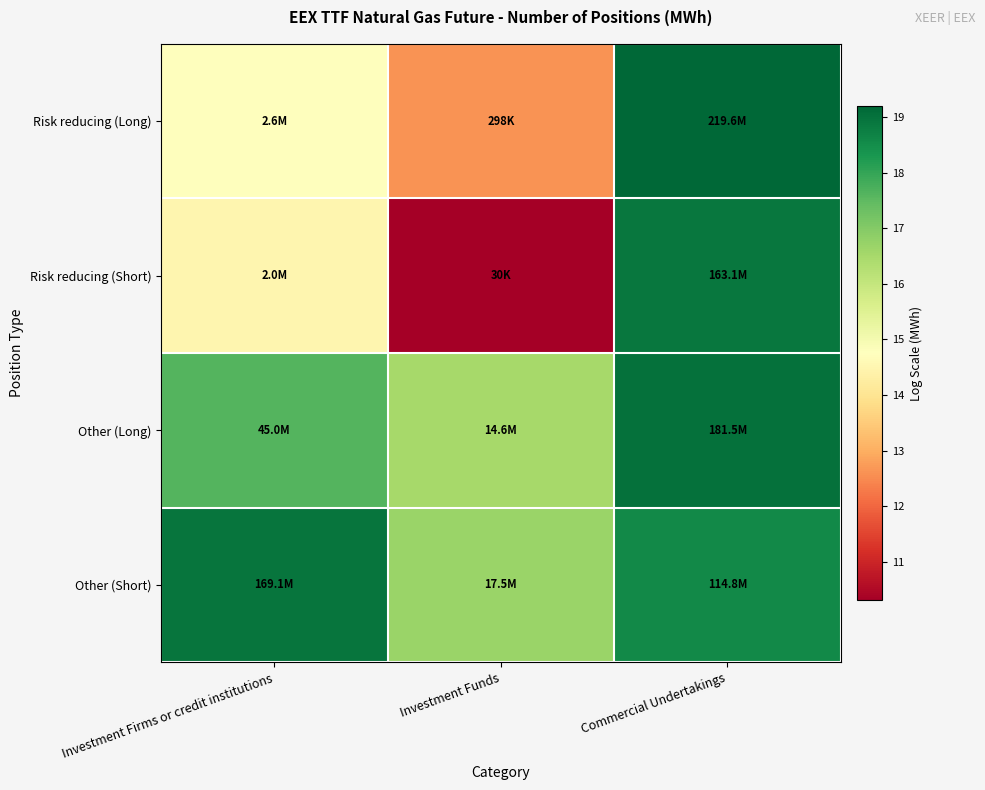

At which category is the sum across all series the highest?

Commercial Undertakings